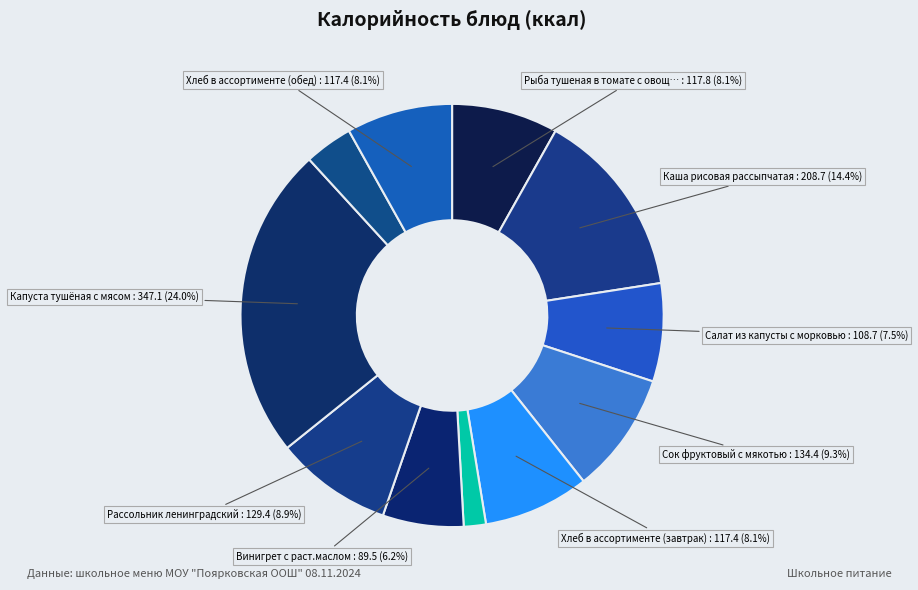

Count the number of slices in the pie.

11